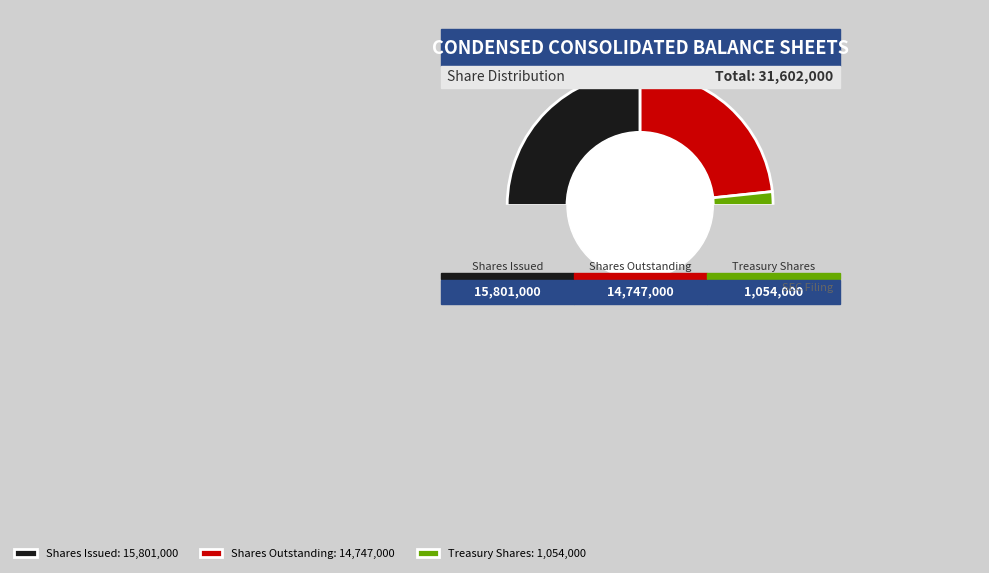

Is there a majority slice in this chart?

No